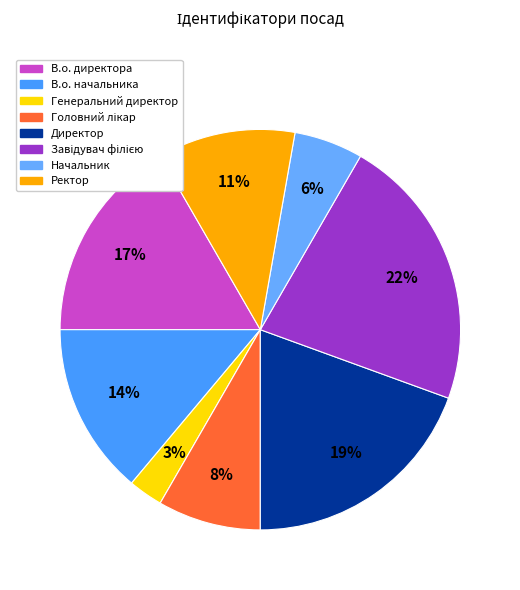

What percentage is the Завідувач філією slice, to the nearest percent?

22%